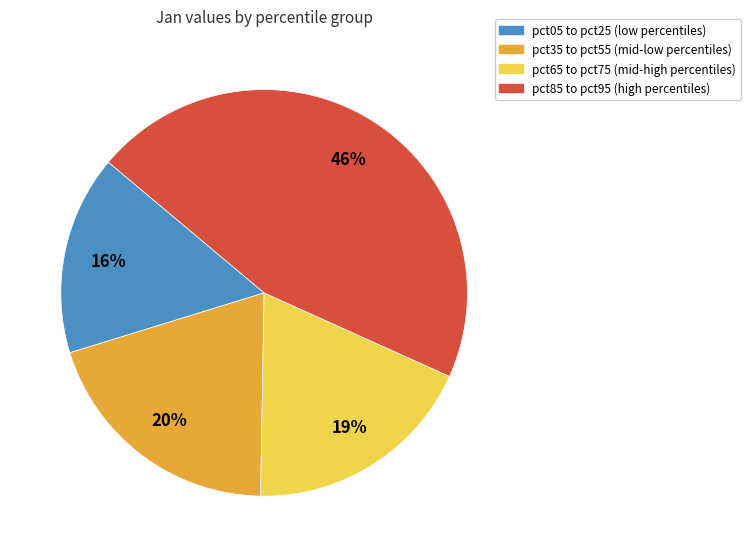

To the nearest percent, what is the average slice percentage?

25%